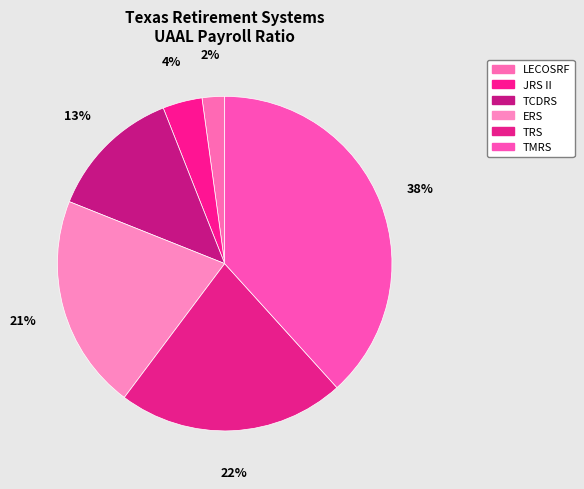

Is it true that TRS is 34% of the pie?

False